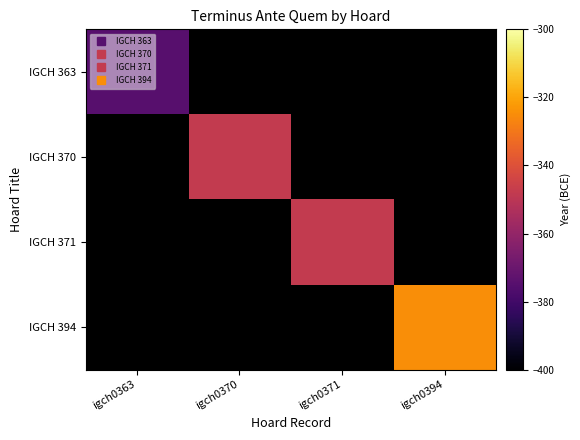

How many distinct data groups are displayed?

4